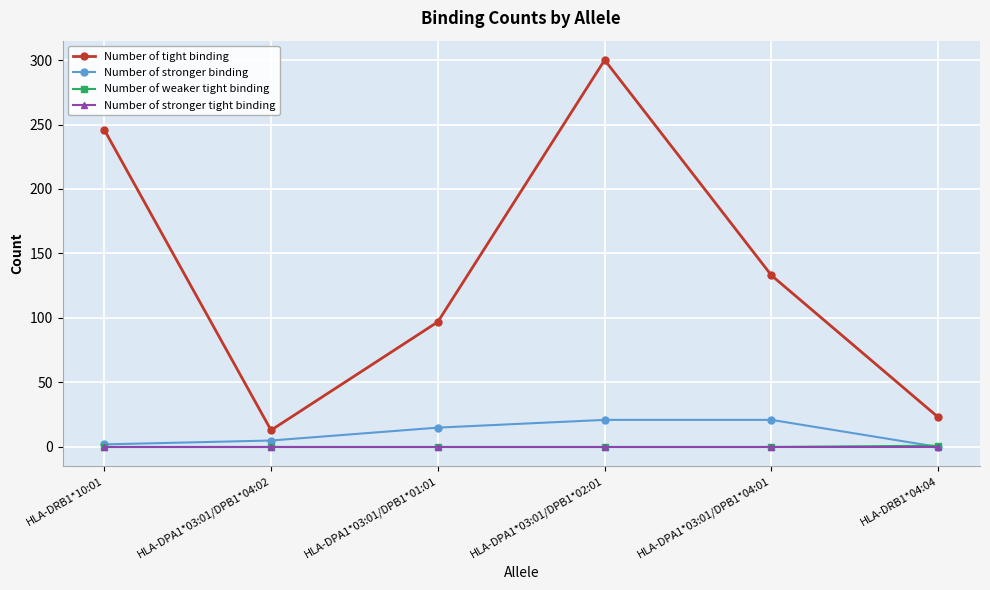

At how many categories does at least one series exceed 218?

2